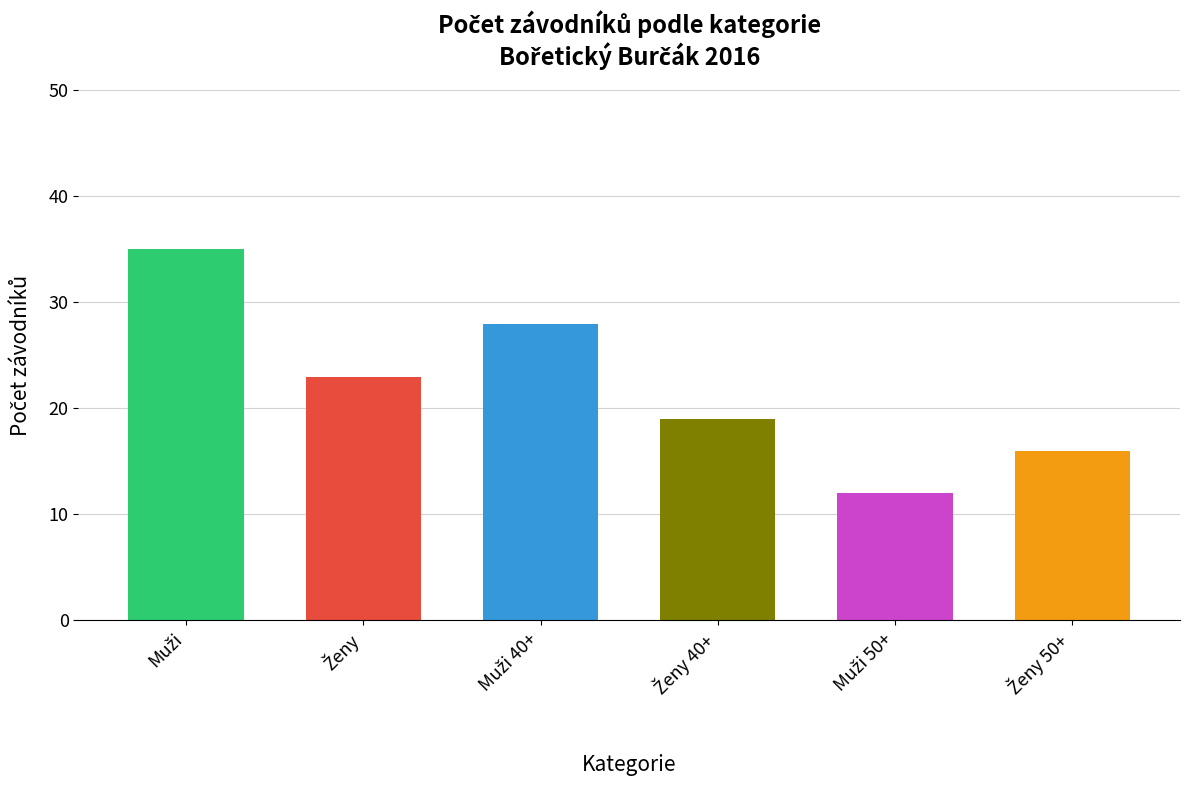

What is the sum of all values?

133